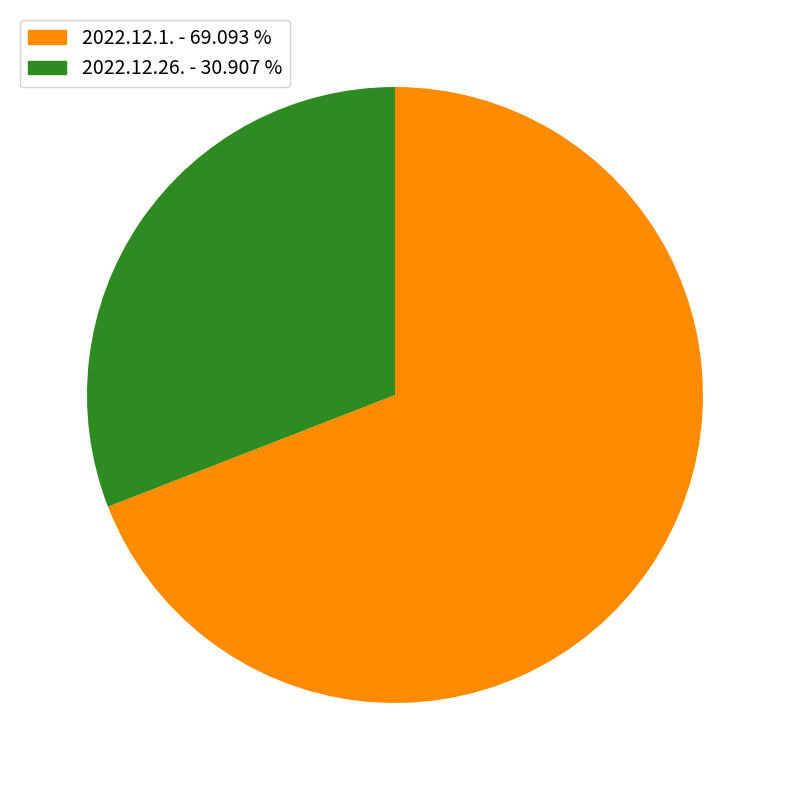

Is there any slice that represents more than half of the pie?

Yes